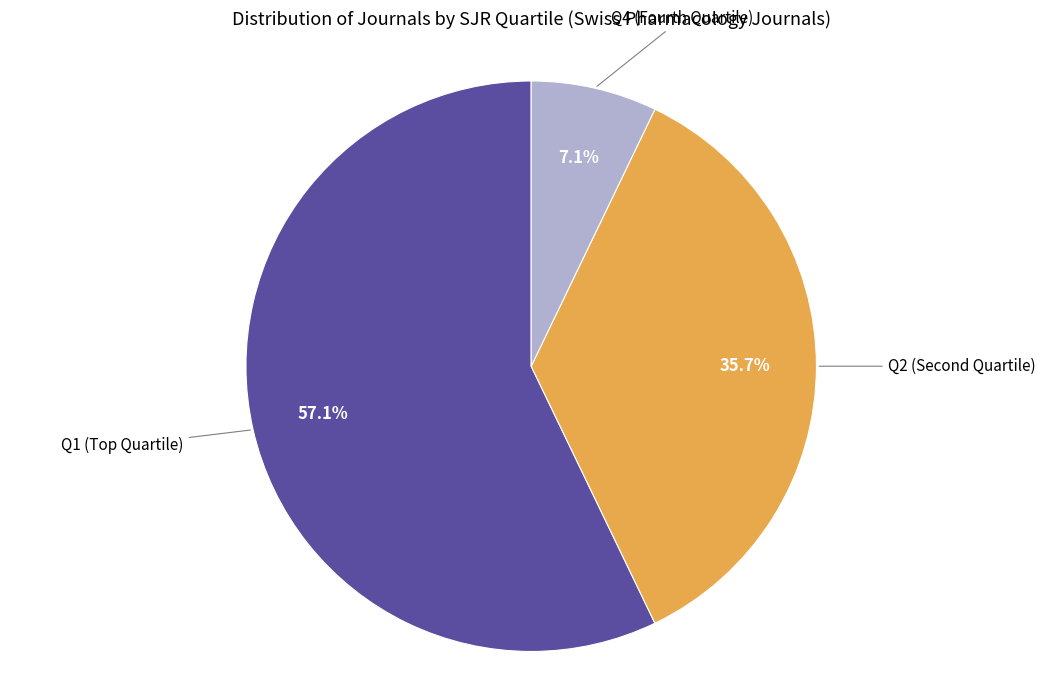

Does any single category account for the majority?

Yes